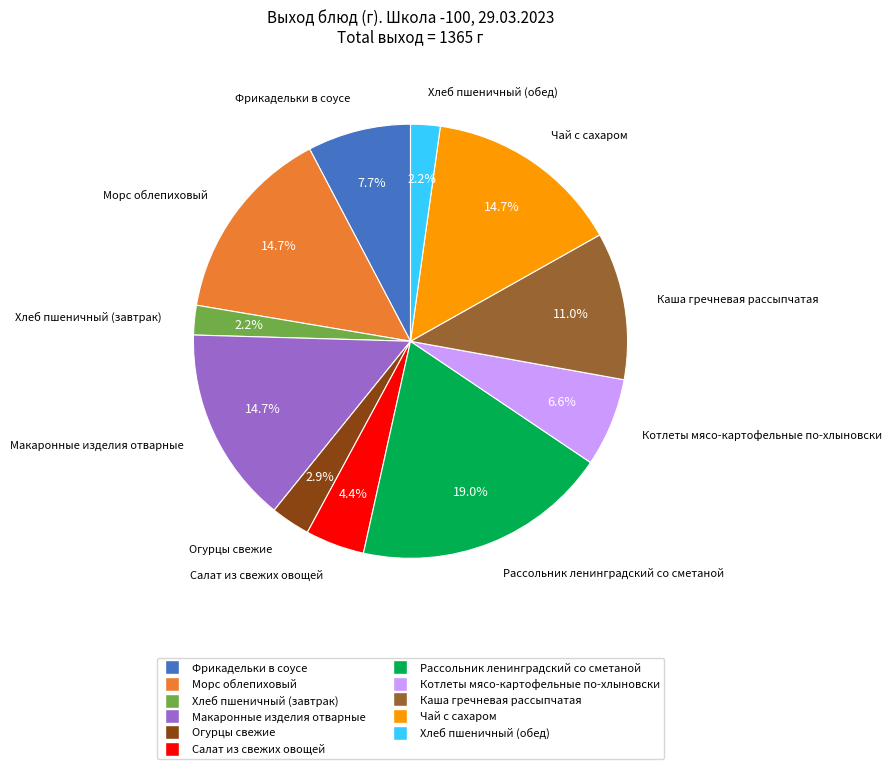

Do Фрикадельки в соусе and Хлеб пшеничный (обед) together represent more than half of the pie?

No